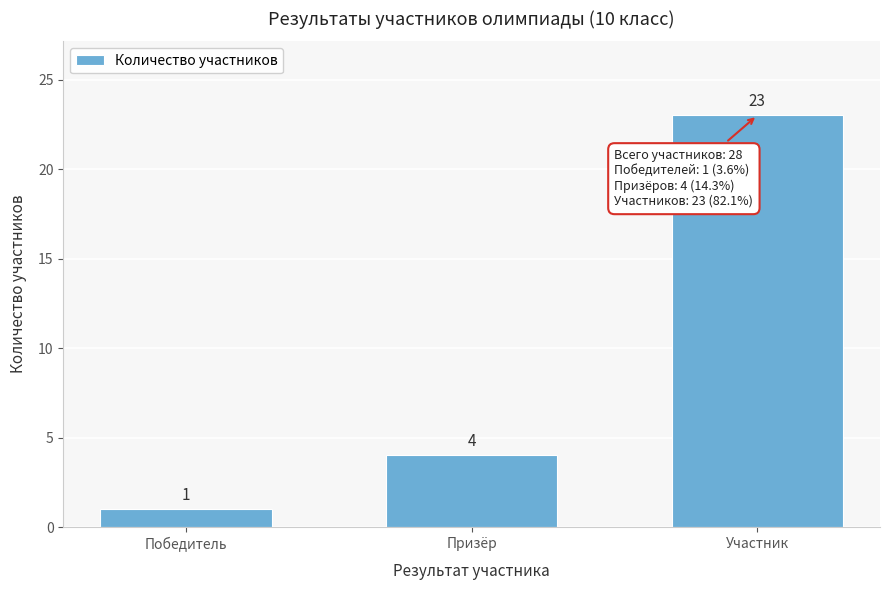

Reading right to left, extract all data points from this chart.

23	4	1